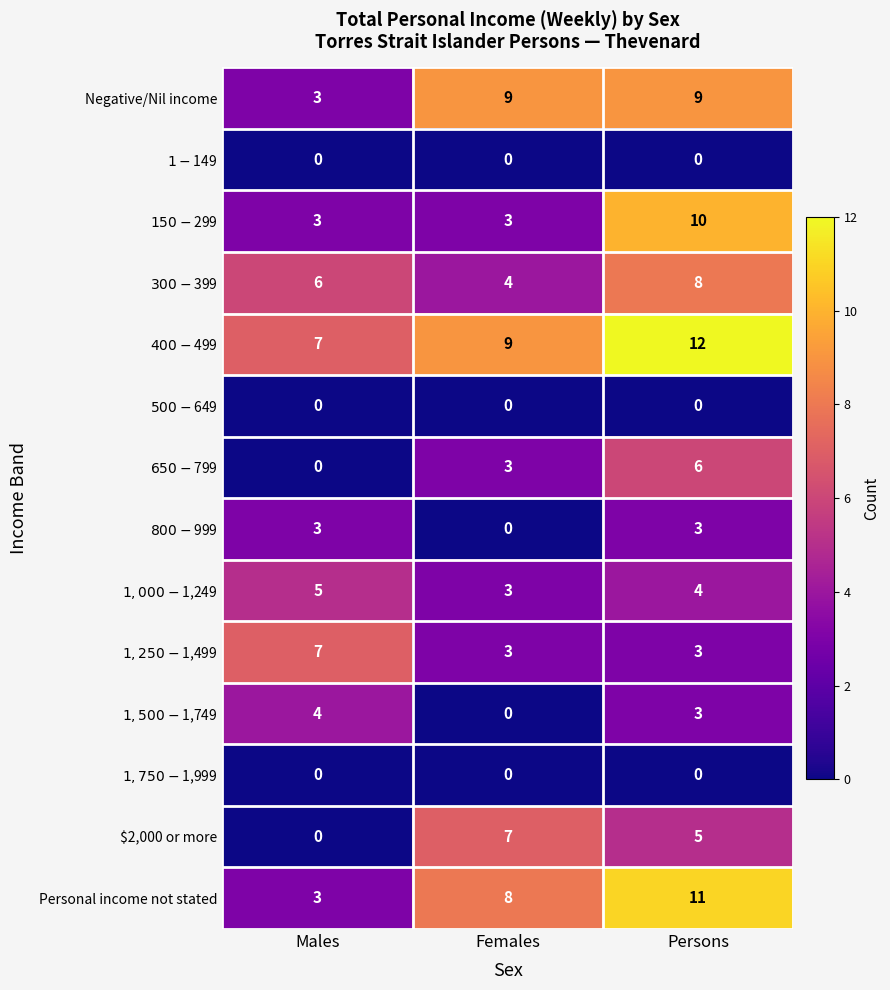

True or false: Personal income not stated has a value of 8 at Females.

True